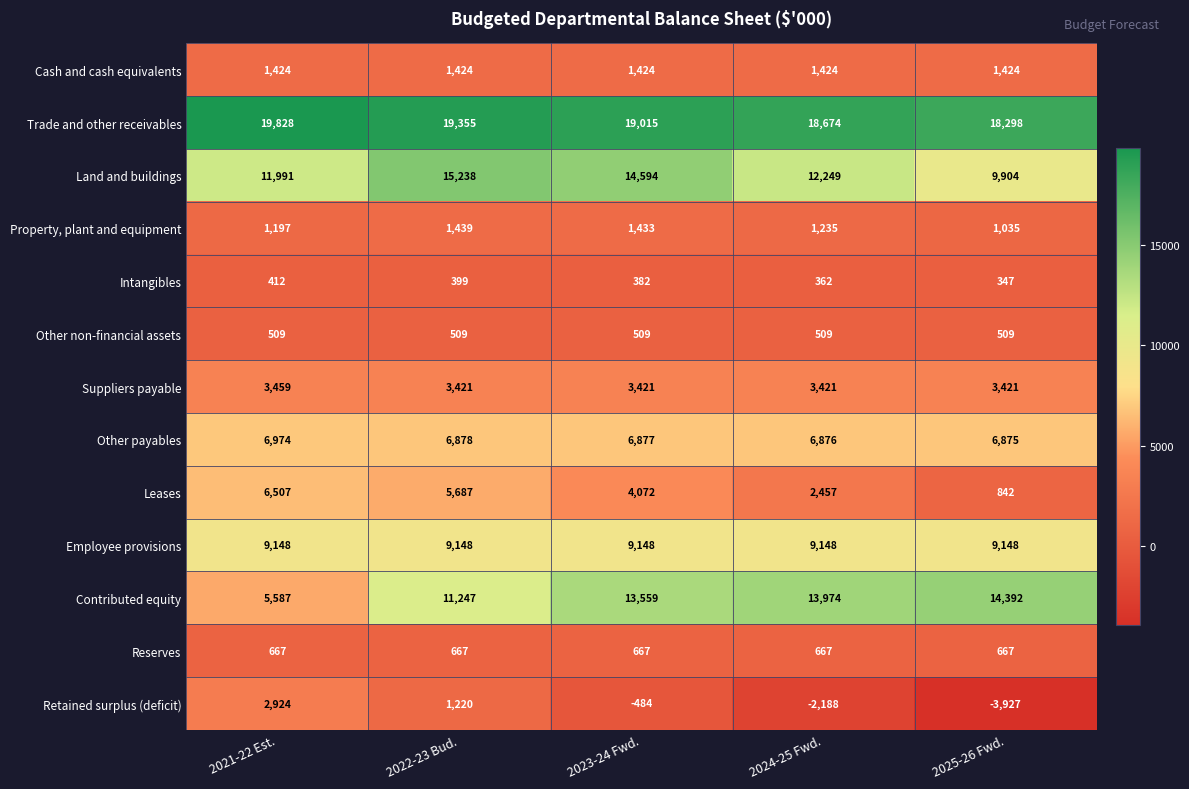

At how many categories does at least one series exceed 7138?

5